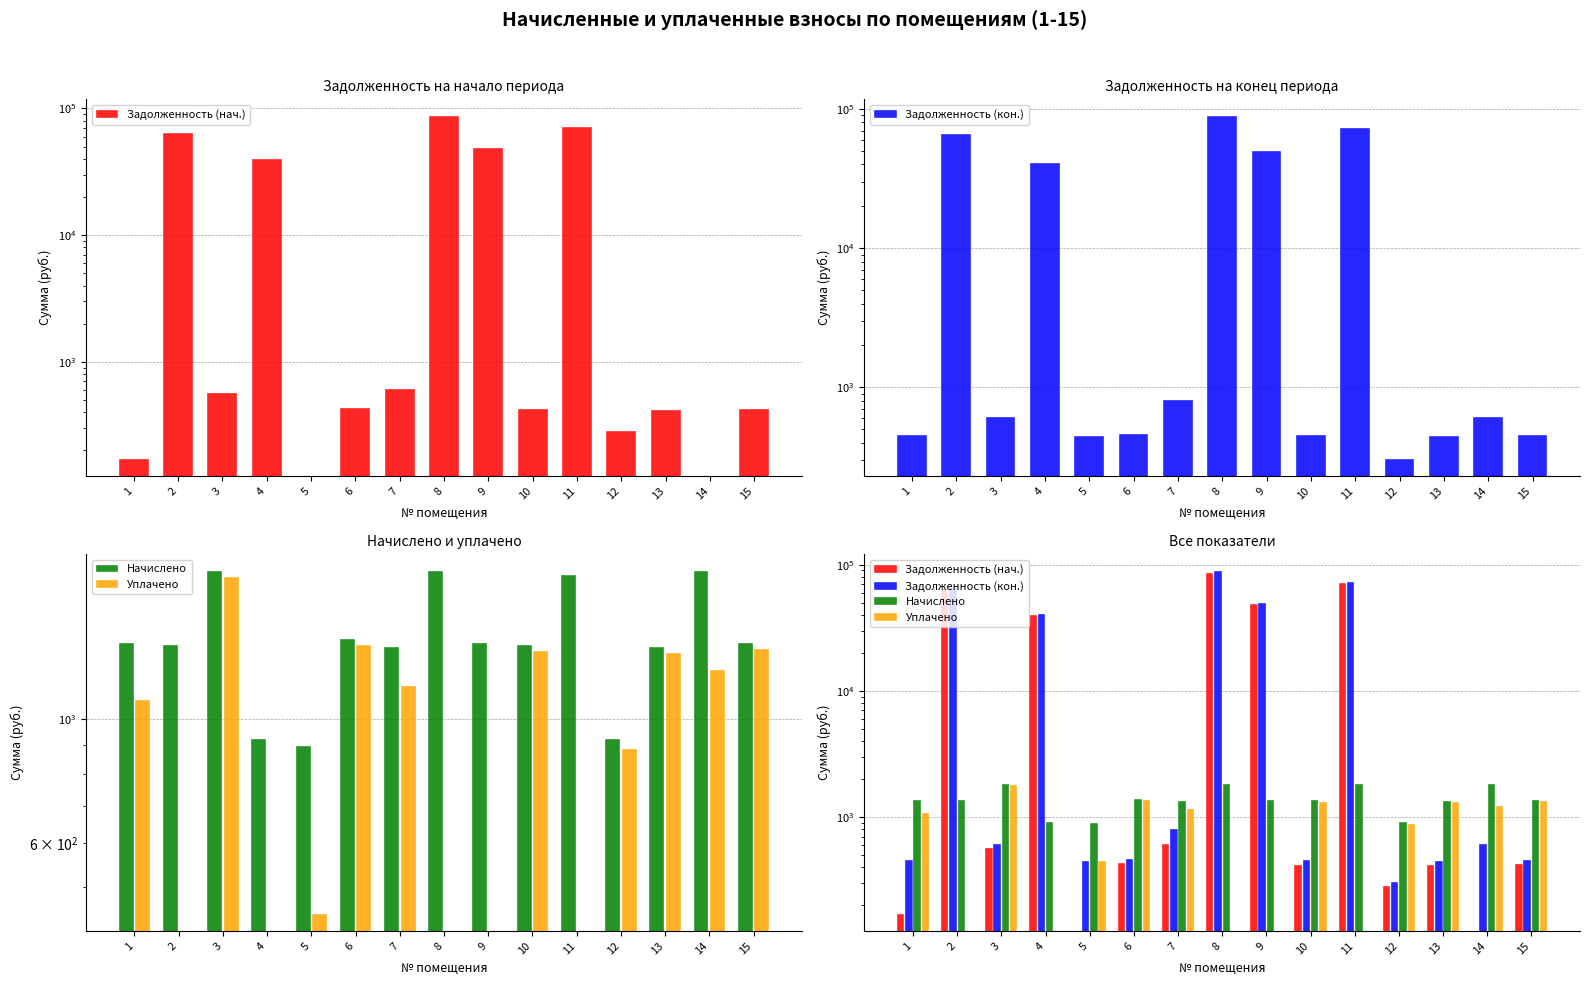

Is it true that Уплачено equals 0.0 at 4?

True